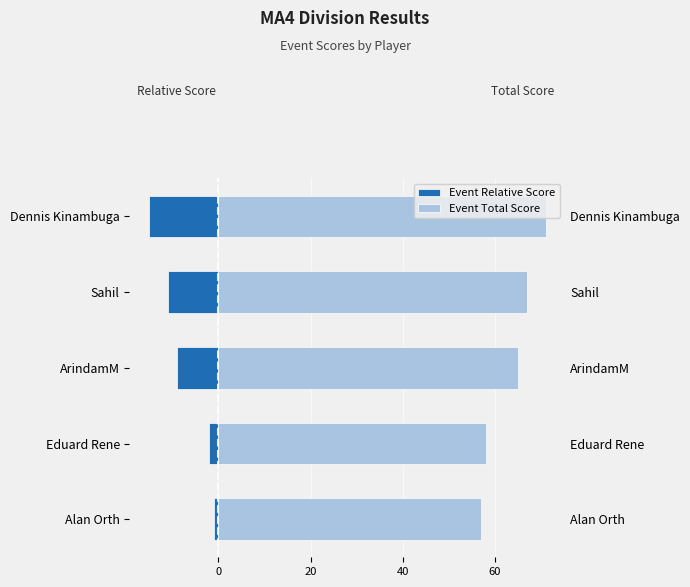

What is the minimum value shown in the chart?

-15